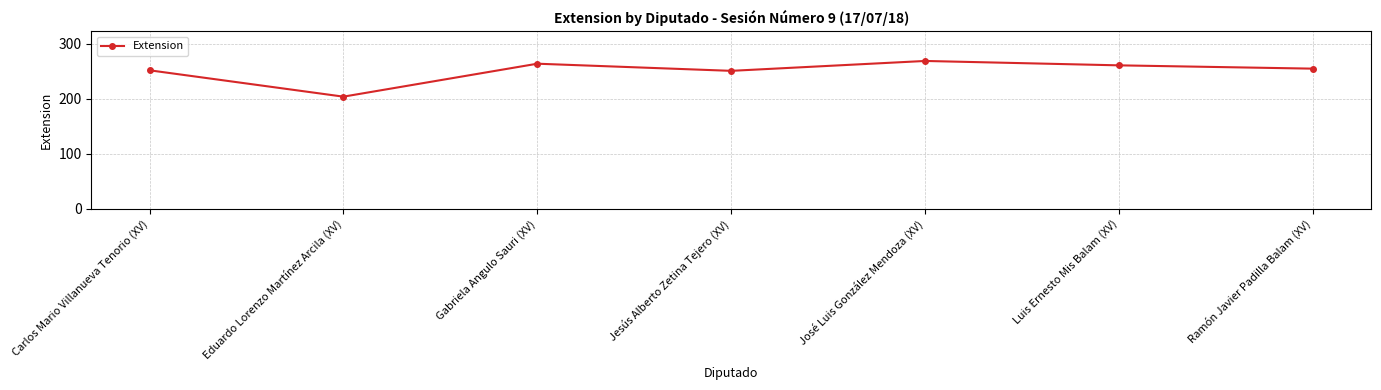

What is the ratio of the value at Carlos Mario Villanueva Tenorio (XV) to the value at Luis Ernesto Mis Balam (XV)?

1.0